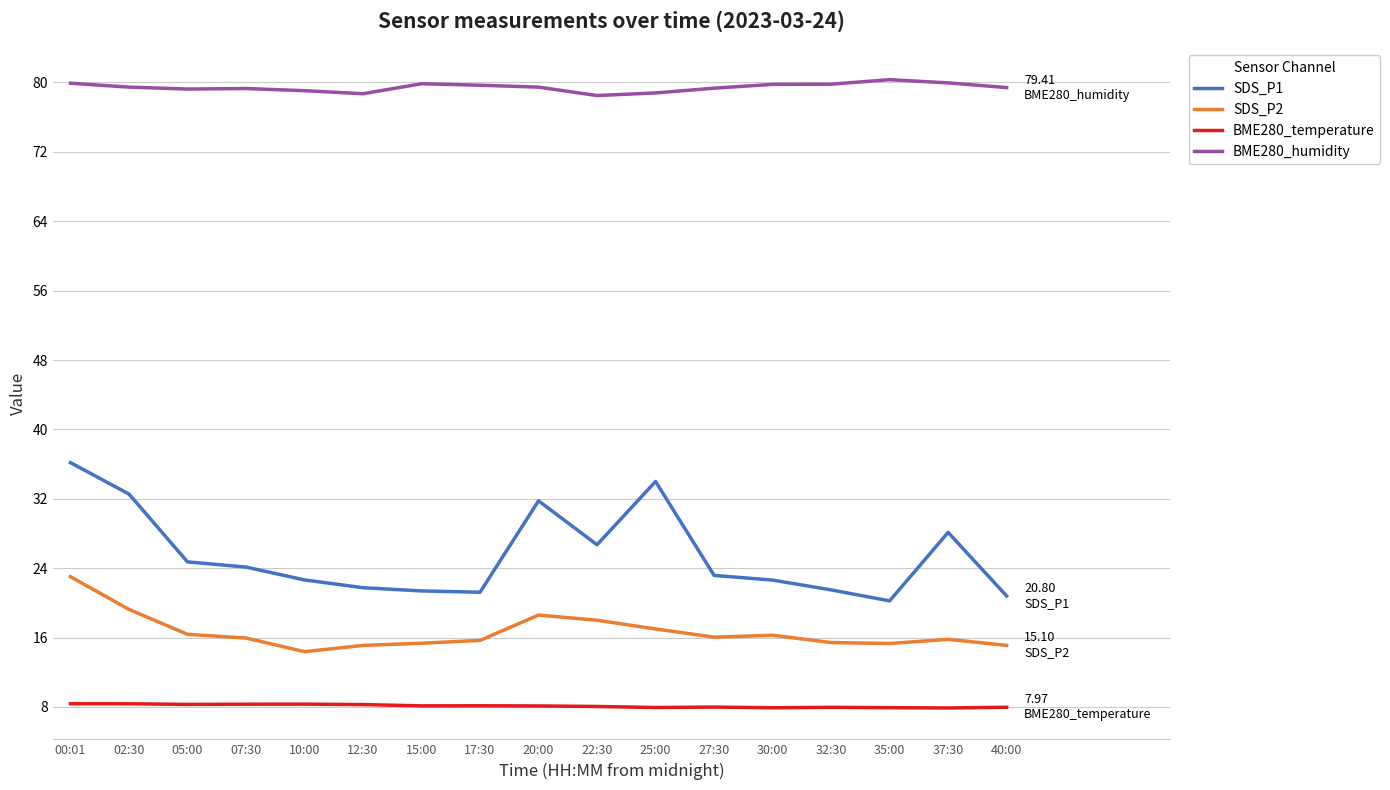

At which category is the sum across all series the highest?

00:01